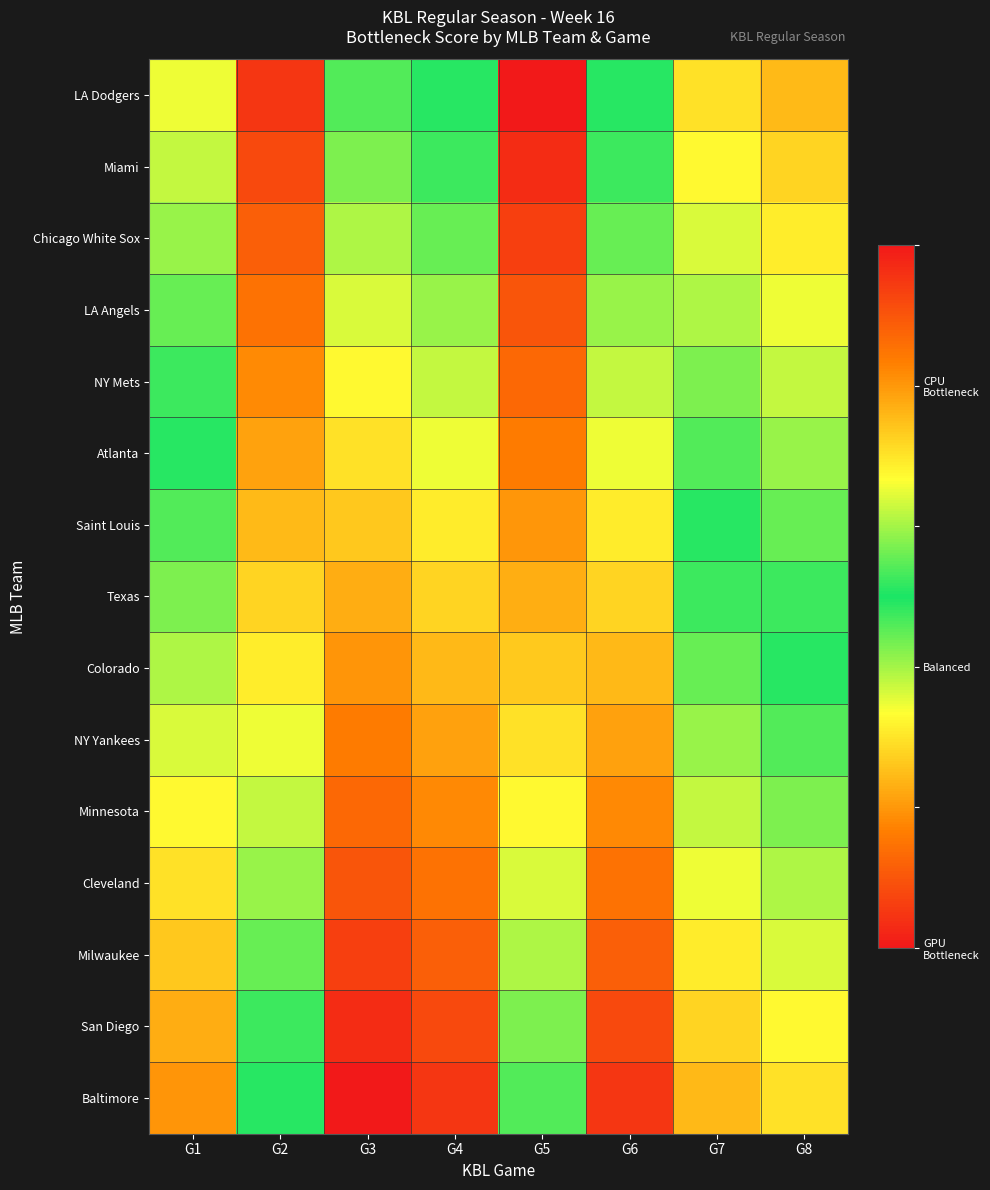

Count the number of data series in this chart.

15